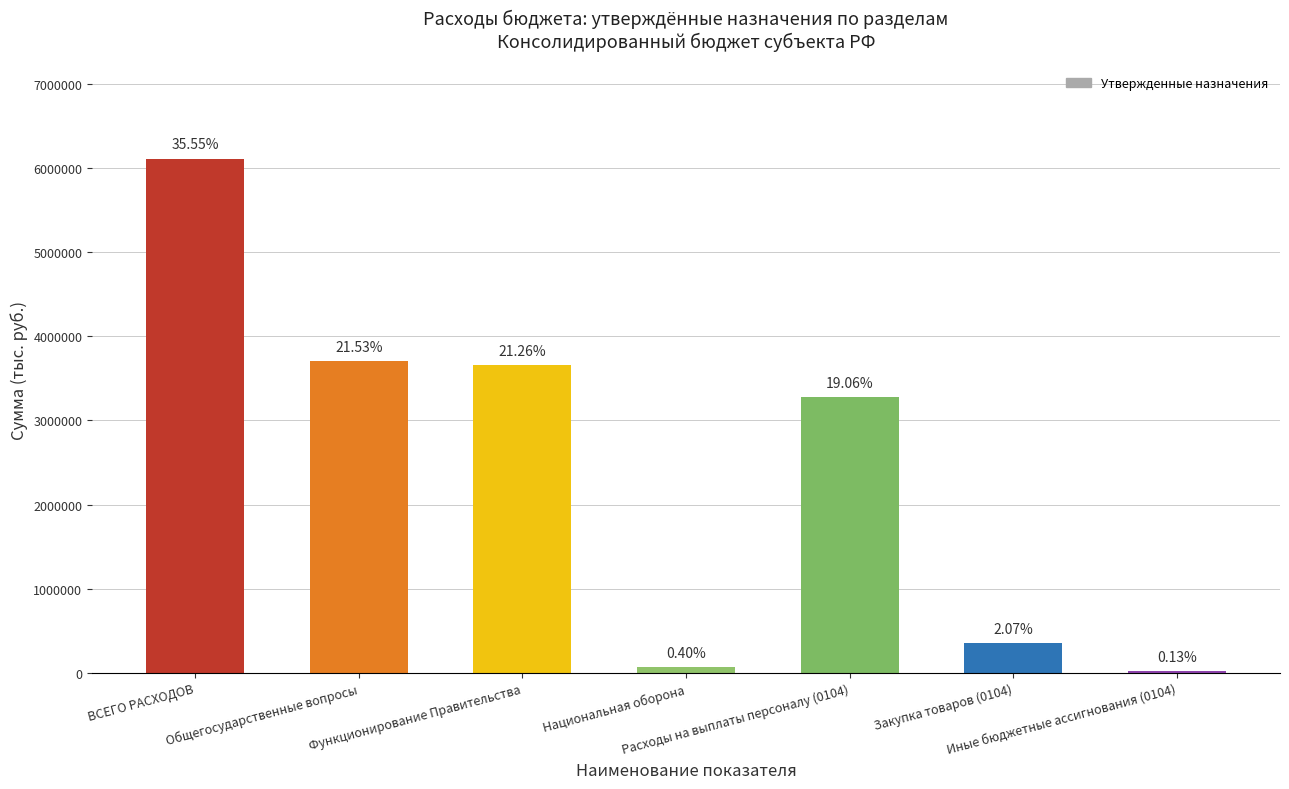

What is the difference between the second highest and second lowest values?

3632700